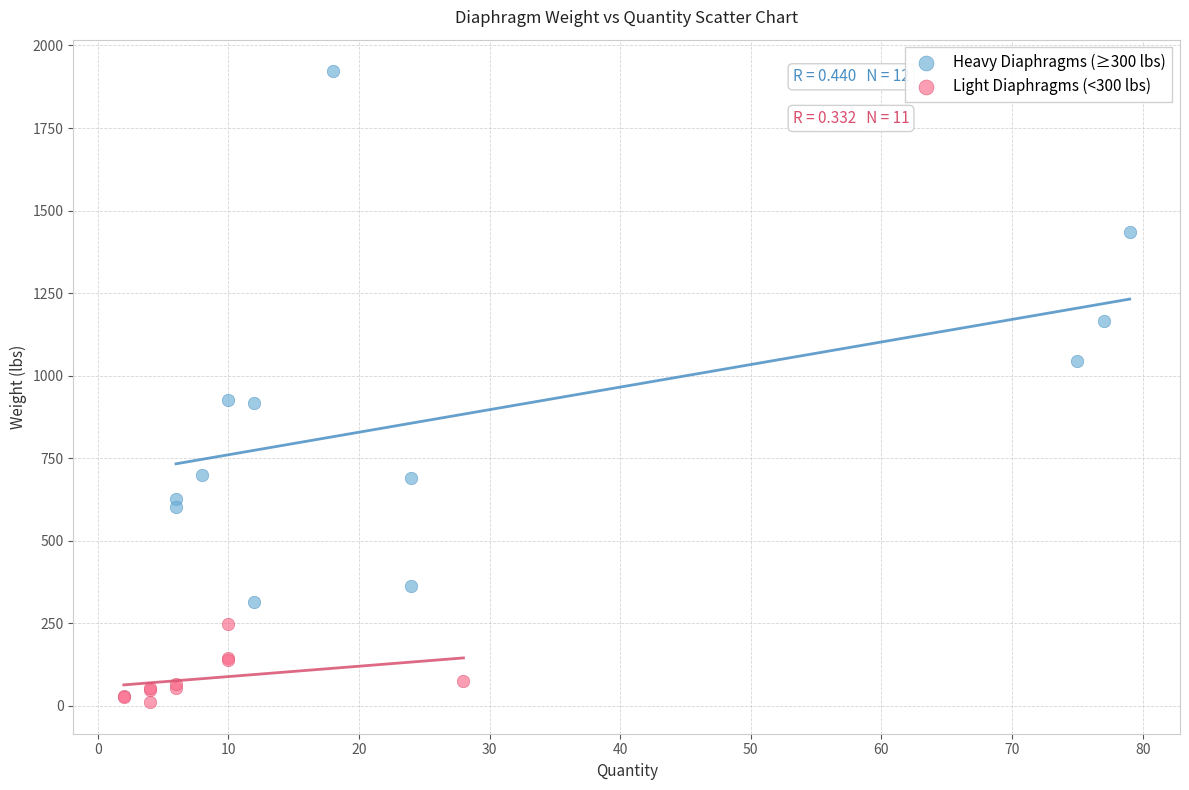

Which series contains the highest Y value?

Heavy Diaphragms (≥300 lbs)